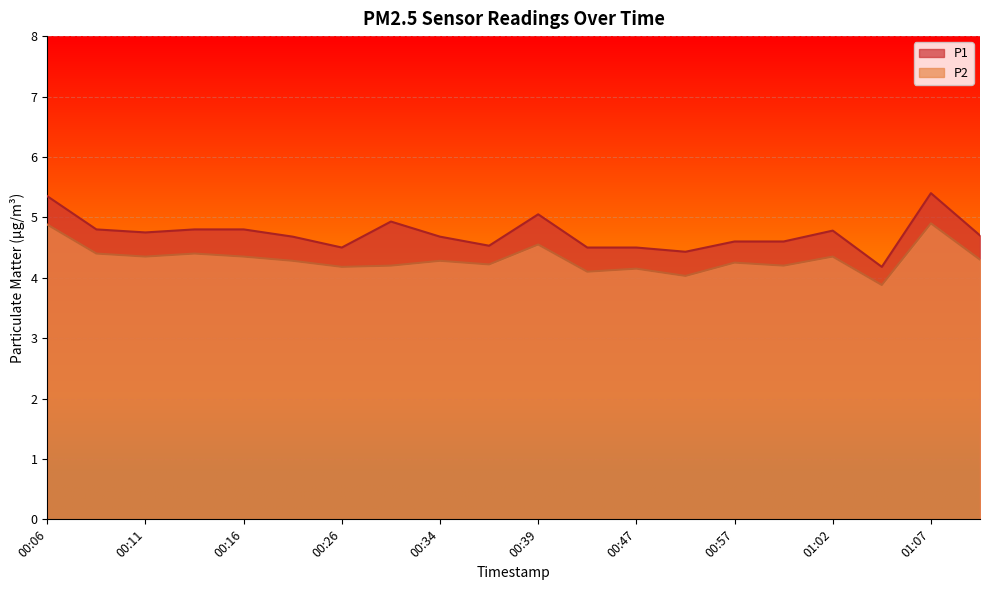

Is it true that P1 equals 1.2 at 00:47?

False